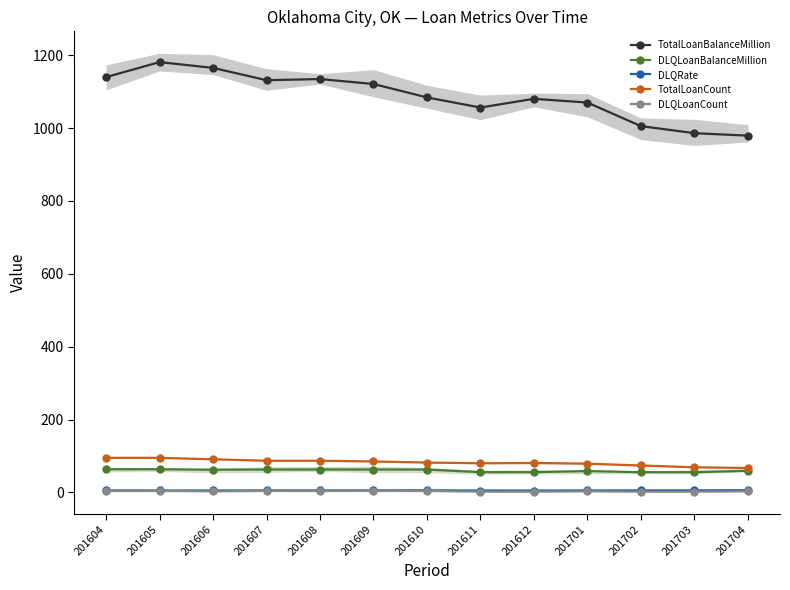

True or false: DLQRate and TotalLoanCount intersect in this chart.

False